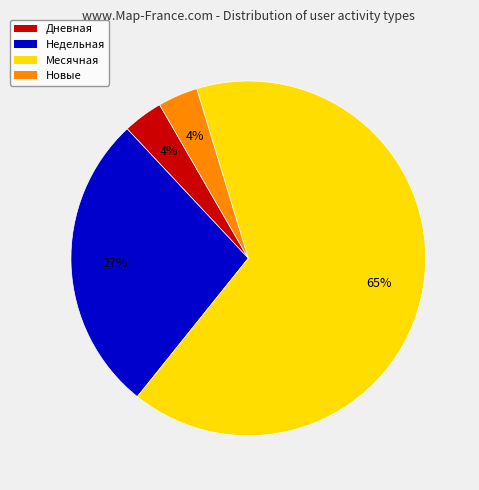

What is the ratio of the value at Недельная to the value at Месячная?

0.4